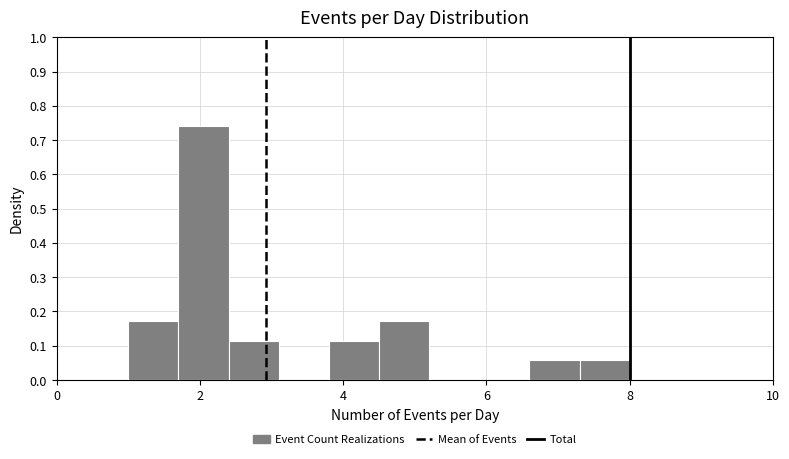

Around what value on the x-axis is the tallest bar? Give the approximate position of its centre, as read against the axis.

2.0